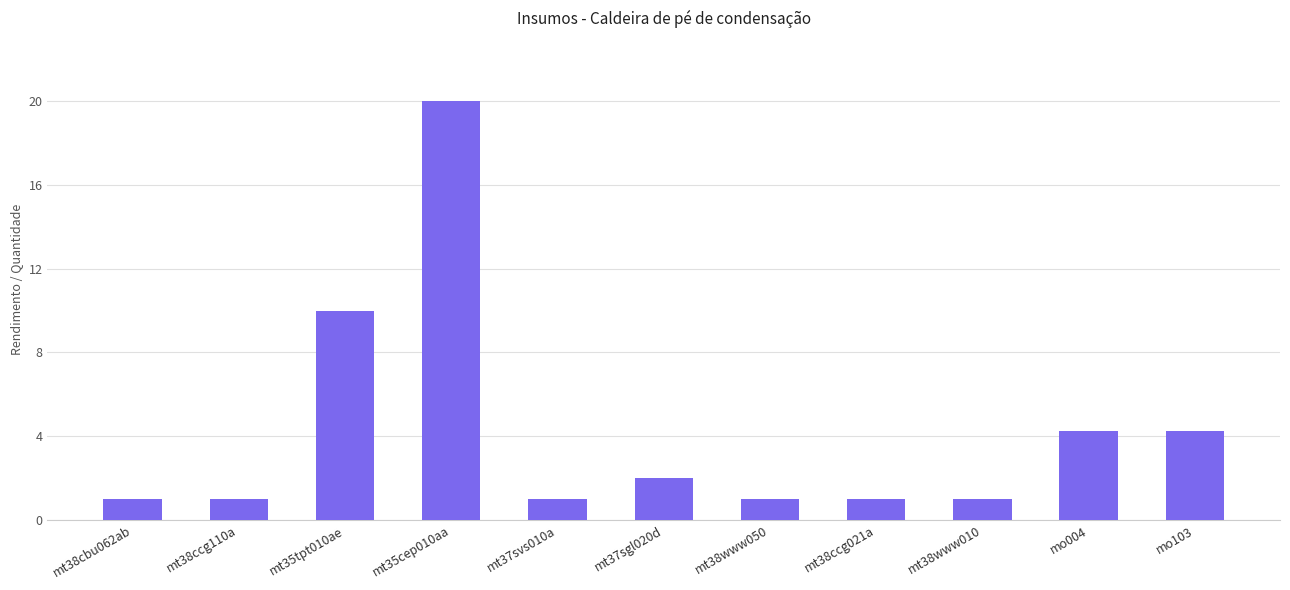

What is the average value?

4.2